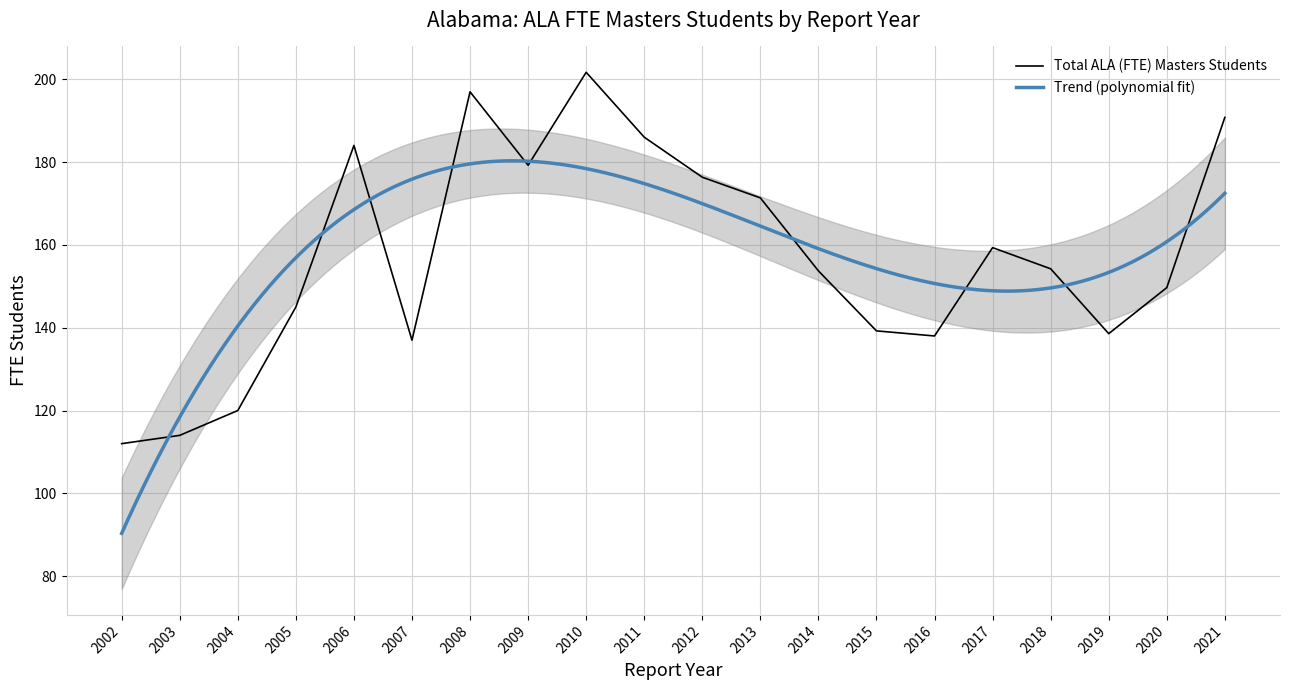

Which has a higher value, 2011 or 2009?

2011